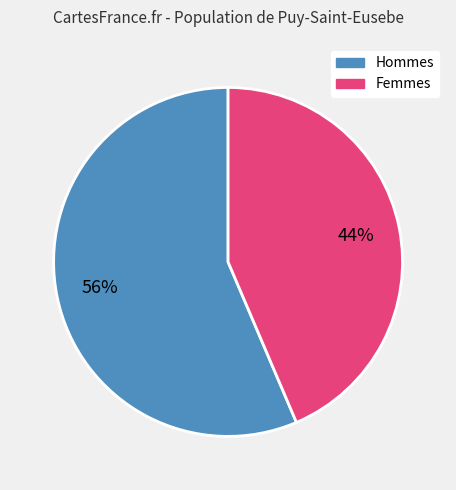

To the nearest percent, what is the average slice percentage?

50%